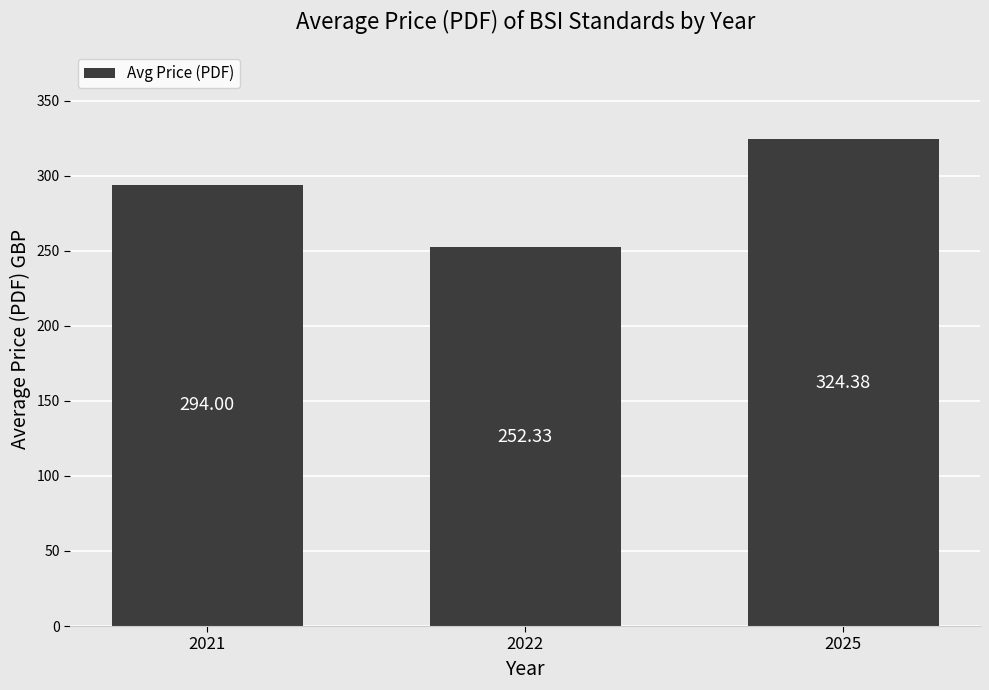

What is the difference between the values at 2022 and 2021?

41.7